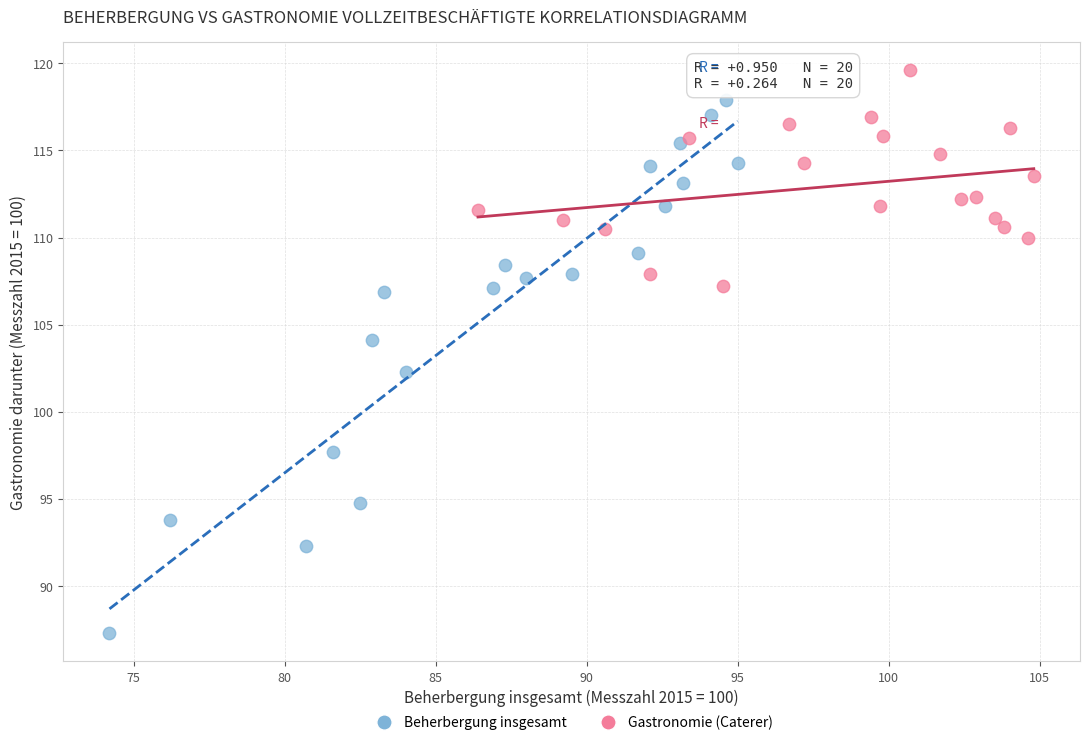

Which series contains the lowest Y value?

Beherbergung insgesamt